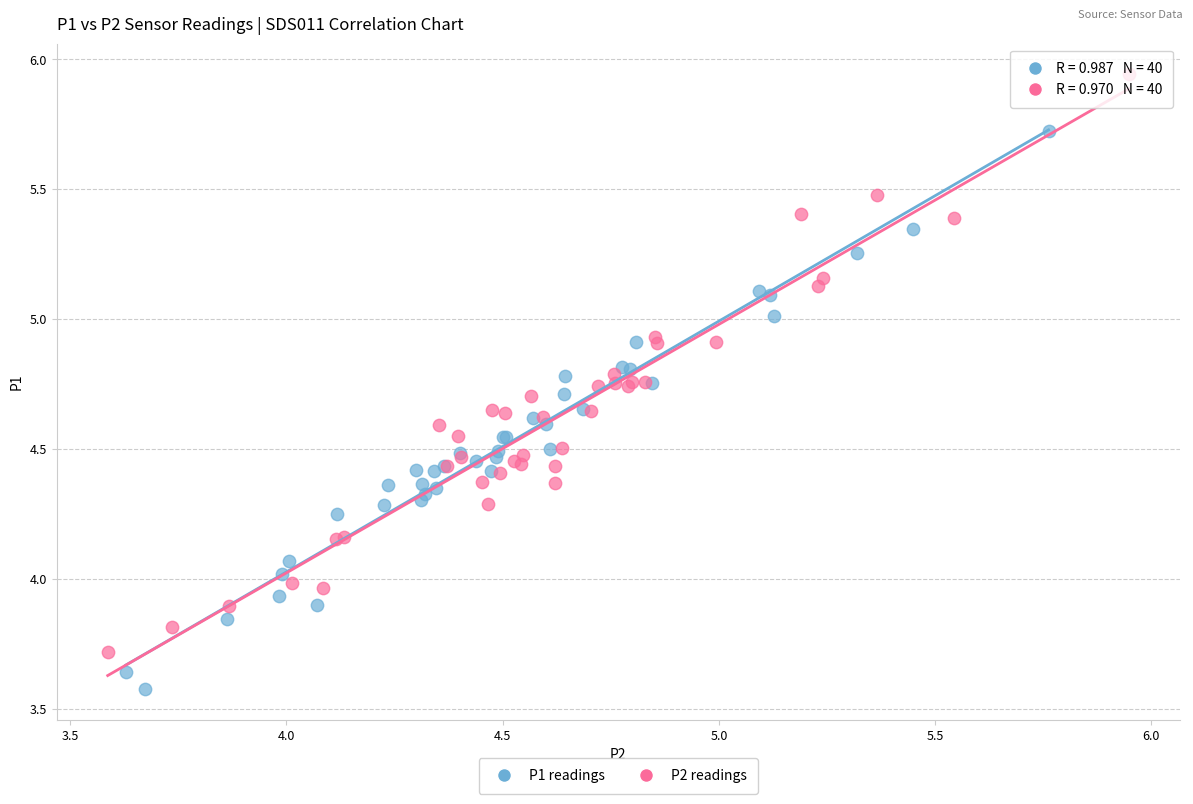

Which series contains the highest Y value?

P2 readings